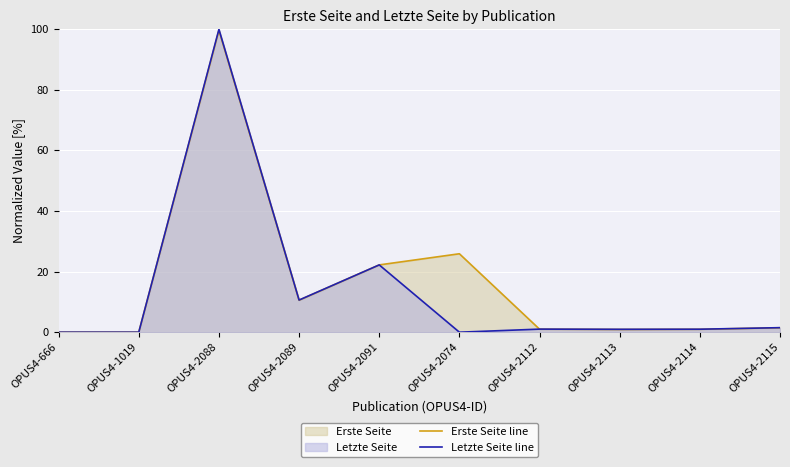

How many intersections are there between Letzte Seite line and Erste Seite line?

1